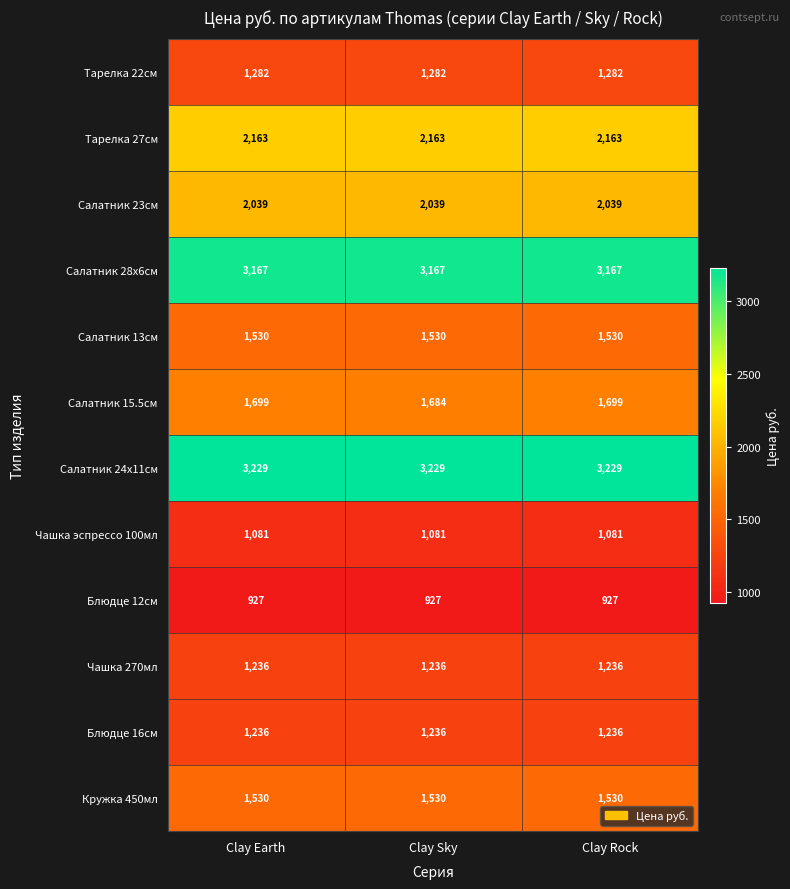

What is the minimum value shown in the chart?

927